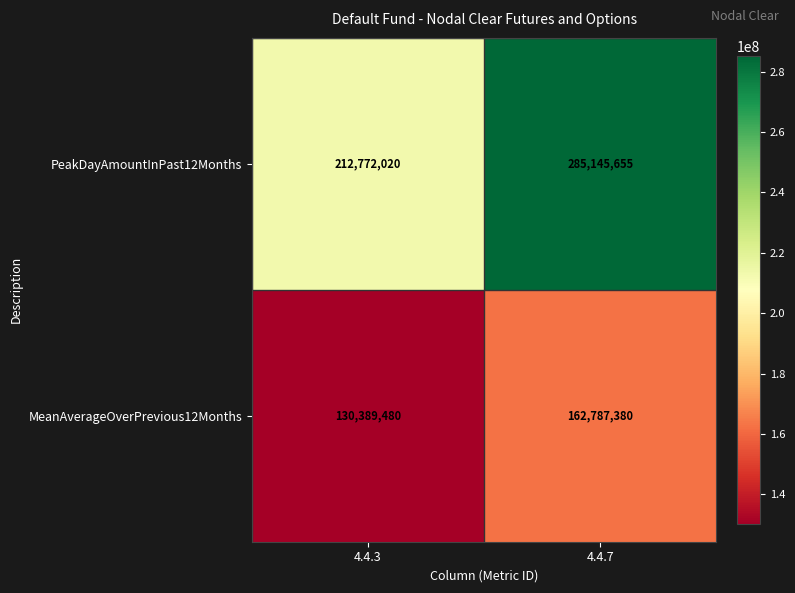

The value of MeanAverageOverPrevious12Months at 4.4.7 is 278246124. True or false?

False